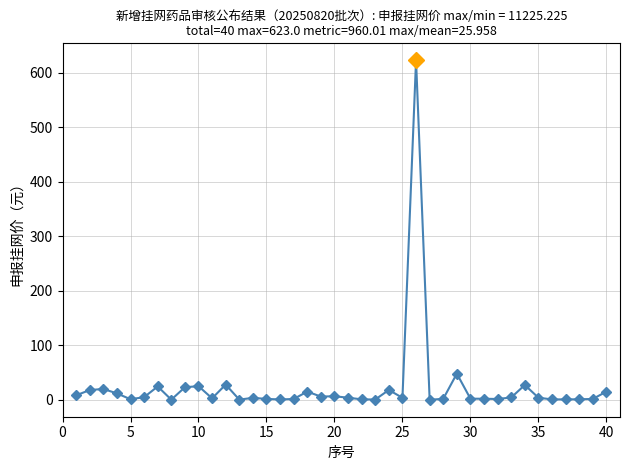

What is the greatest value displayed?

623.0